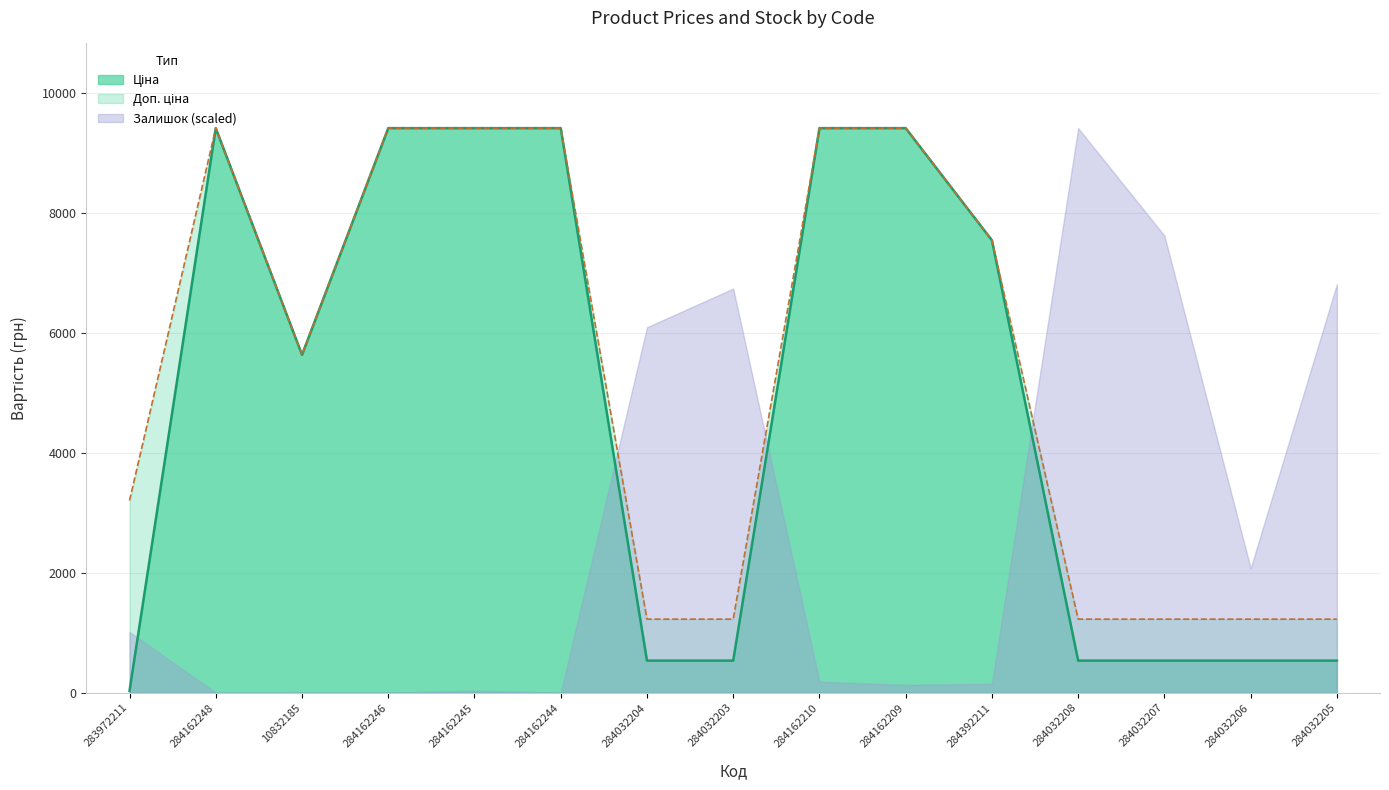

Which series has the largest total across all categories?

Доп. ціна